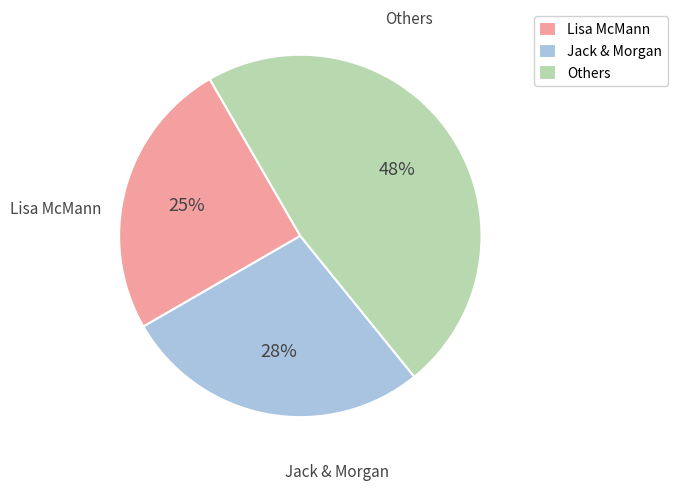

To the nearest percent, what portion does Lisa McMann represent?

25%